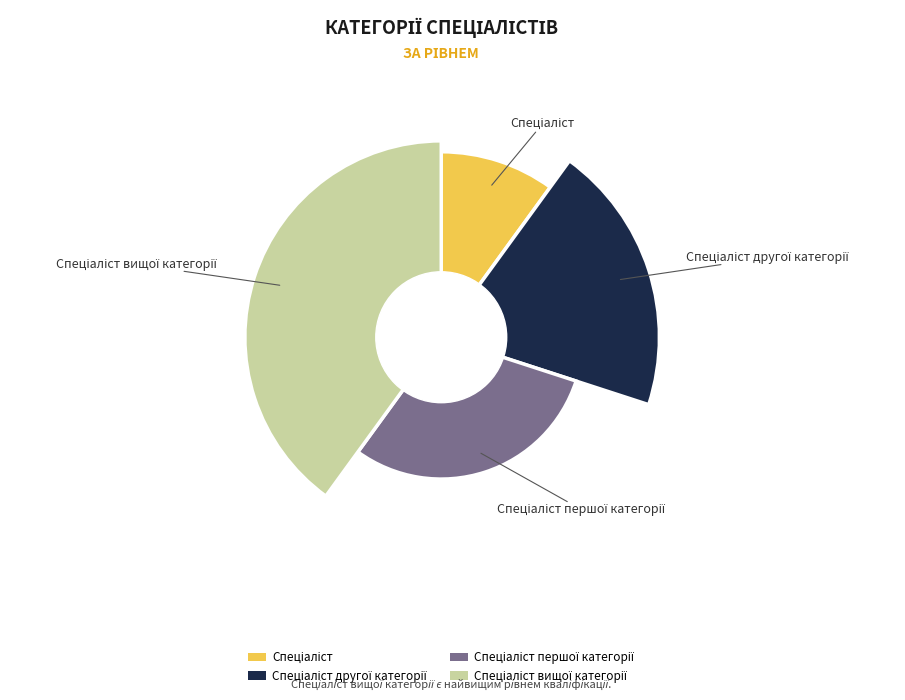

Rank the categories by value from highest to lowest.

Спеціаліст вищої категорії, Спеціаліст першої категорії, Спеціаліст другої категорії, Спеціаліст